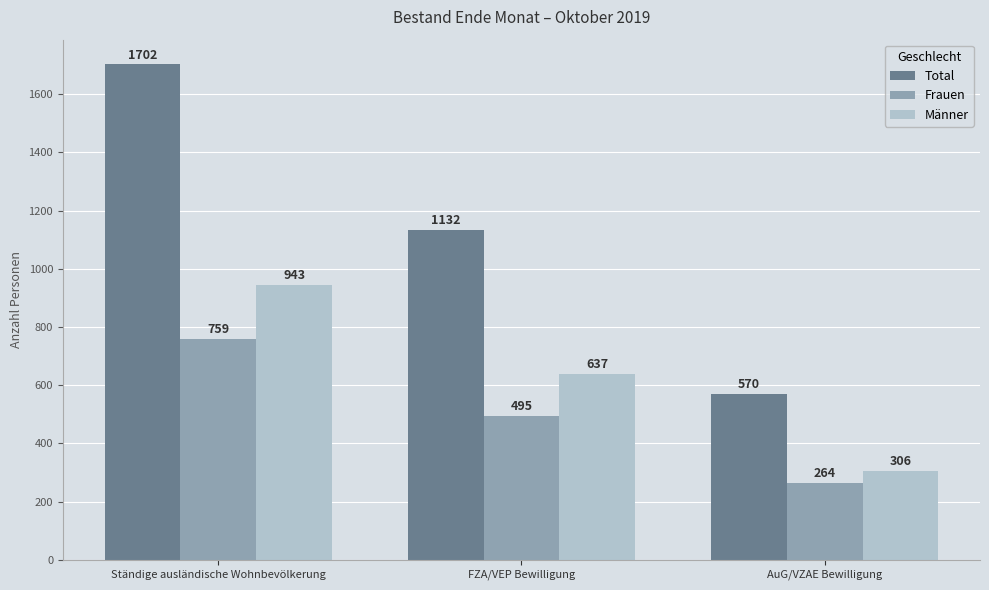

What is the highest value of the Frauen series?

759